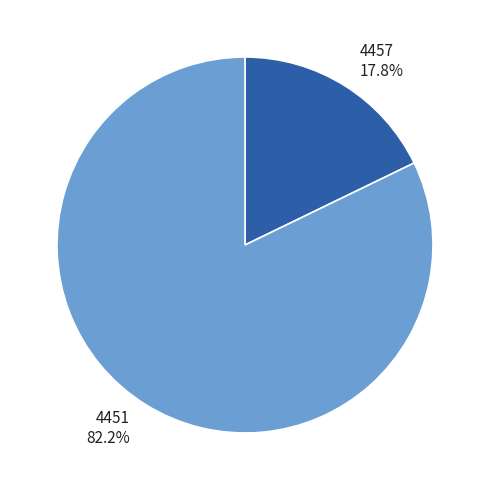

The 4457 slice represents 18% of the pie. True or false?

True